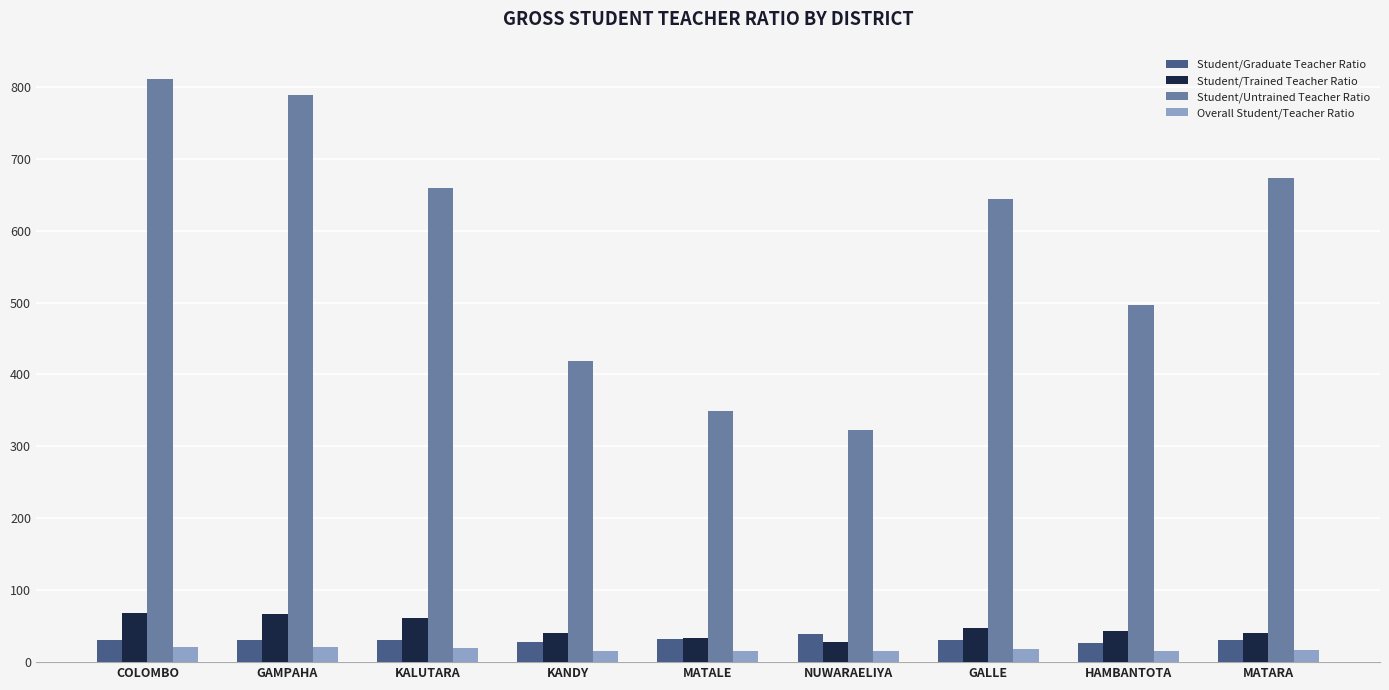

Count the number of data series in this chart.

4